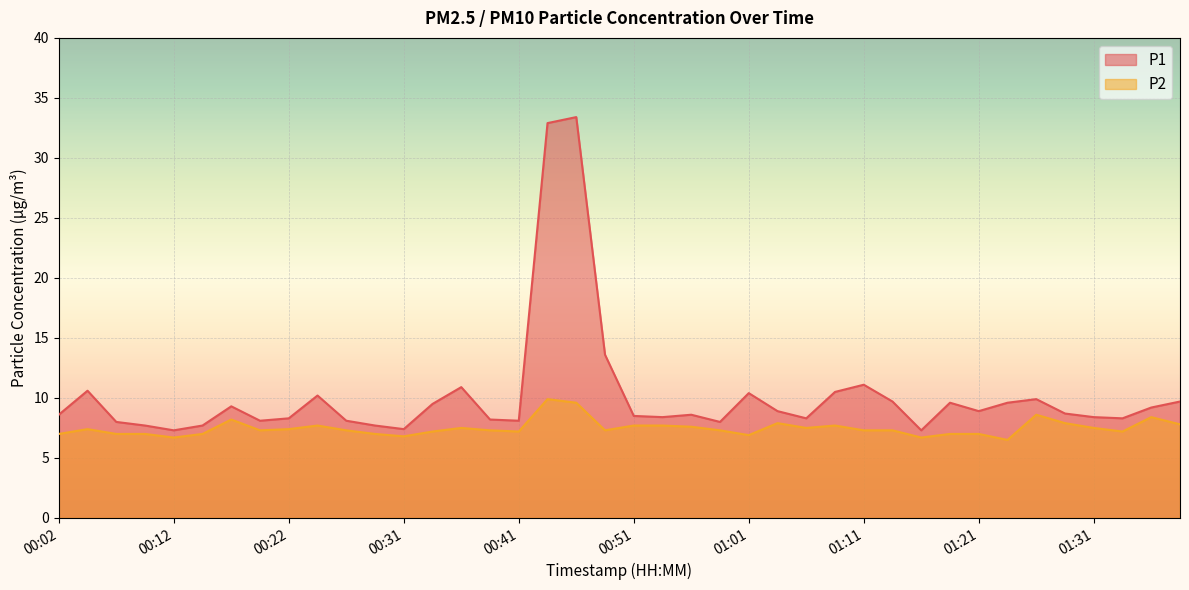

Which series changed the most between 00:39 and 00:44?

P1